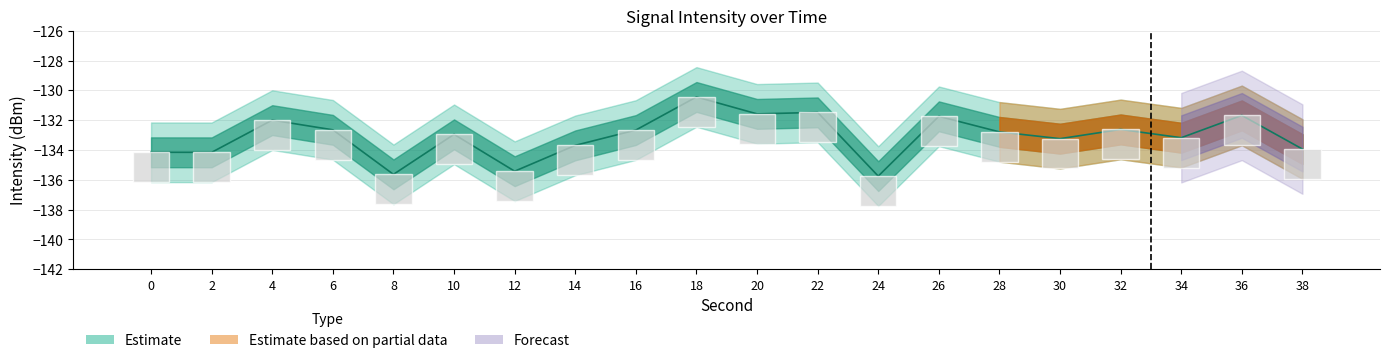

Rank the categories by Mid Intensity value from lowest to highest.

24, 8, 12, 2, 0, 38, 14, 30, 34, 10, 28, 16, 6, 32, 4, 26, 36, 20, 22, 18